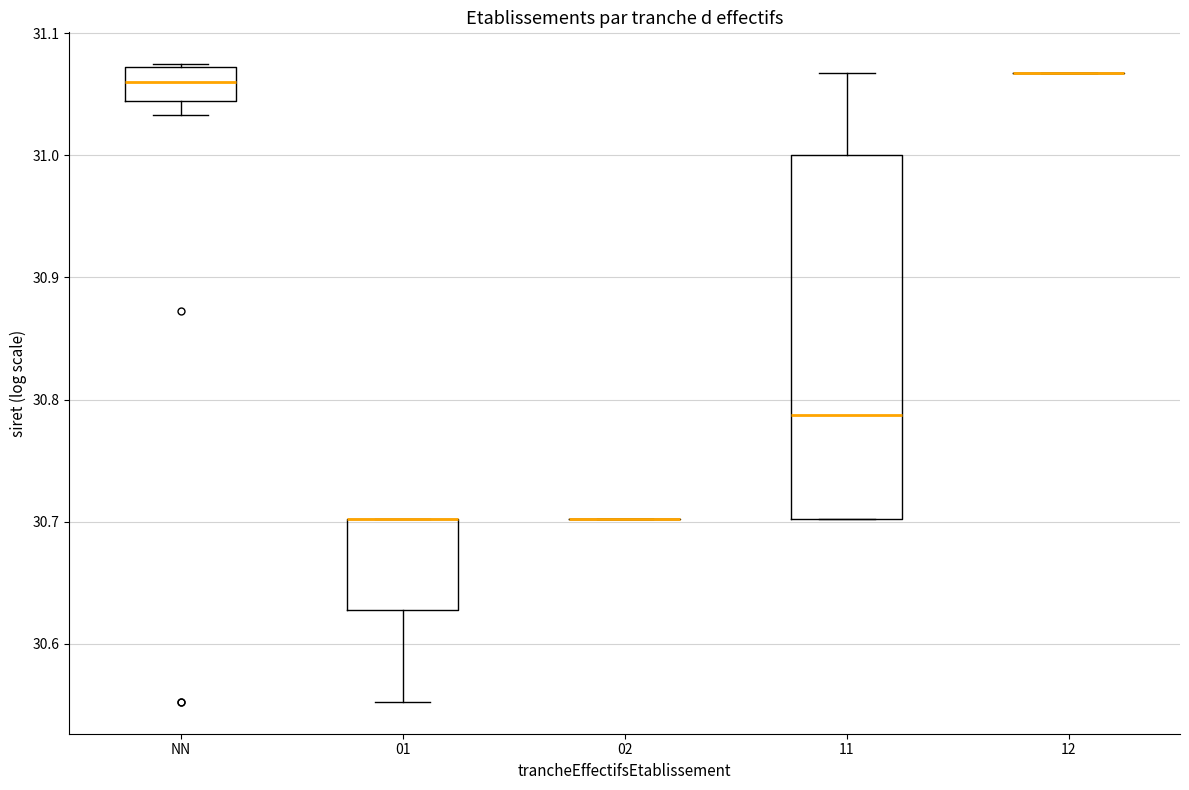

Reading left to right, transcribe this box plot: for each box, give where its median line is, the range the box spans, and where its two whiskers end, as read against the y-axis. The values are not printed on the chart, so give them approximately, as read against the axis.

NN: median 31.06, box 31.04 to 31.07, whiskers 31.03 to 31.07
01: median 30.70 (drawn on the box's upper edge), box 30.63 to 30.70, whiskers 30.55 to 30.70
02: box collapsed to a line at 30.70, whiskers 30.70 to 30.70
11: median 30.79, box 30.70 to 31.00, whiskers 30.70 to 31.07
12: box collapsed to a line at 31.07, whiskers 31.07 to 31.07